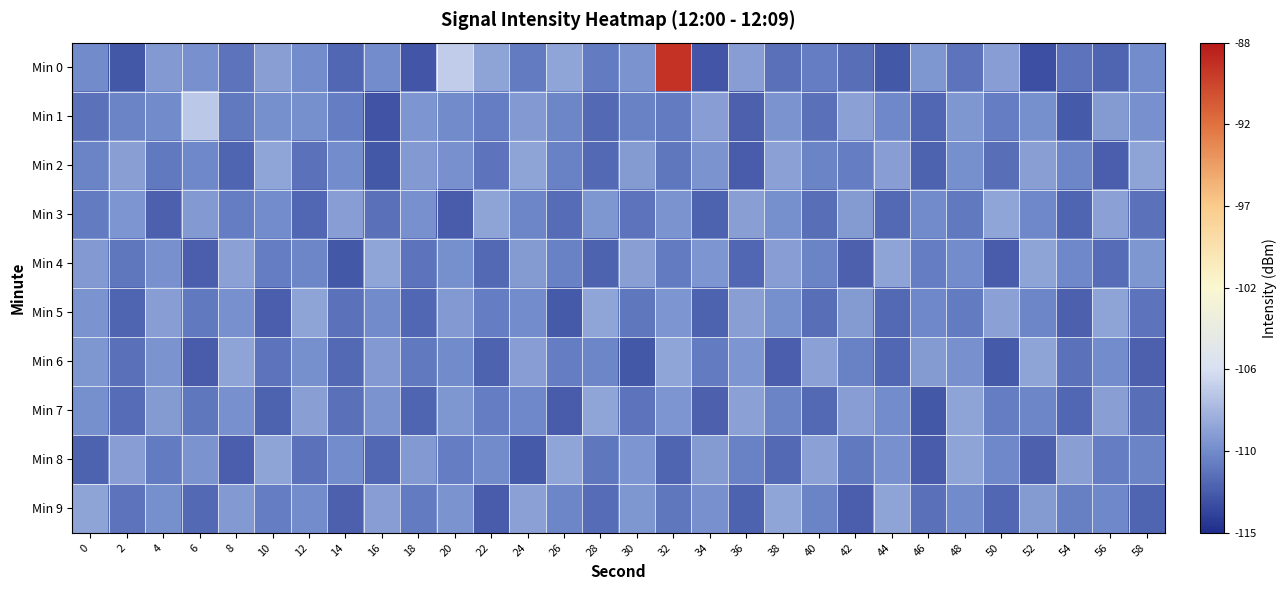

Reading left to right, extract all data points from this chart.

Min 0: 0=-110.5	2=-112.9	4=-109.8	6=-110.2	8=-111.6	10=-109.4	12=-110.4	14=-112.2	16=-110.4	18=-113.1	20=-107.1	22=-109.3	24=-111.3	26=-109.1	28=-111.3	30=-110.1	32=-89.4	34=-113.1	36=-109.6	38=-111.8	40=-111.1	42=-111.9	44=-112.9	46=-109.9	48=-111.6	50=-109.5	52=-113.4	54=-111.6	56=-112.3	58=-110.4
Min 1: 0=-111.7	2=-110.8	4=-110.5	6=-107.3	8=-111.4	10=-110.3	12=-110.4	14=-111.2	16=-113.1	18=-110.0	20=-110.5	22=-111.2	24=-109.8	26=-110.7	28=-112.1	30=-110.9	32=-111.3	34=-109.6	36=-112.5	38=-110.1	40=-111.8	42=-109.4	44=-110.6	46=-112.2	48=-109.9	50=-111.1	52=-110.3	54=-112.8	56=-109.7	58=-110.2
Min 2: 0=-110.8	2=-109.5	4=-111.4	6=-110.6	8=-112.3	10=-109.1	12=-111.7	14=-110.4	16=-112.9	18=-109.8	20=-110.2	22=-111.6	24=-109.3	26=-110.9	28=-112.1	30=-109.7	32=-111.5	34=-110.1	36=-112.7	38=-109.4	40=-110.8	42=-111.2	44=-109.6	46=-112.4	48=-110.3	50=-111.9	52=-109.5	54=-110.7	56=-112.6	58=-109.2
Min 3: 0=-111.3	2=-110.0	4=-112.5	6=-109.8	8=-111.1	10=-110.4	12=-112.2	14=-109.6	16=-111.8	18=-110.2	20=-112.7	22=-109.3	24=-110.7	26=-112.0	28=-109.9	30=-111.6	32=-110.1	34=-112.4	36=-109.5	38=-110.3	40=-111.9	42=-109.7	44=-112.1	46=-110.5	48=-111.4	50=-109.1	52=-110.6	54=-112.3	56=-109.4	58=-111.7
Min 4: 0=-109.8	2=-111.5	4=-110.2	6=-112.6	8=-109.4	10=-111.2	12=-110.7	14=-112.9	16=-109.1	18=-111.6	20=-110.3	22=-112.1	24=-109.7	26=-110.9	28=-112.4	30=-109.5	32=-111.3	34=-110.0	36=-112.2	38=-109.6	40=-110.8	42=-112.5	44=-109.3	46=-111.1	48=-110.4	50=-112.7	52=-109.2	54=-110.6	56=-112.0	58=-109.9
Min 5: 0=-110.1	2=-112.3	4=-109.6	6=-111.4	8=-110.2	10=-112.6	12=-109.3	14=-111.7	16=-110.5	18=-112.2	20=-109.8	22=-111.1	24=-110.4	26=-112.8	28=-109.1	30=-111.5	32=-110.0	34=-112.4	36=-109.5	38=-110.3	40=-111.9	42=-109.7	44=-112.1	46=-110.6	48=-111.3	50=-109.4	52=-110.7	54=-112.5	56=-109.2	58=-111.6
Min 6: 0=-109.9	2=-111.8	4=-110.1	6=-112.7	8=-109.2	10=-111.6	12=-110.3	14=-112.1	16=-109.8	18=-111.4	20=-110.5	22=-112.4	24=-109.6	26=-111.2	28=-110.7	30=-112.9	32=-109.1	34=-111.3	36=-110.0	38=-112.6	40=-109.4	42=-110.9	44=-112.2	46=-109.7	48=-110.2	50=-112.8	52=-109.3	54=-111.7	56=-110.4	58=-112.5
Min 7: 0=-110.3	2=-112.0	4=-109.7	6=-111.5	8=-110.2	10=-112.4	12=-109.5	14=-111.8	16=-110.1	18=-112.3	20=-109.9	22=-111.2	24=-110.6	26=-112.7	28=-109.1	30=-111.6	32=-110.0	34=-112.5	36=-109.4	38=-110.8	40=-112.1	42=-109.6	44=-110.4	46=-112.9	48=-109.3	50=-111.1	52=-110.7	54=-112.2	56=-109.5	58=-111.9
Min 8: 0=-112.4	2=-109.6	4=-111.3	6=-110.1	8=-112.6	10=-109.2	12=-111.7	14=-110.4	16=-112.2	18=-109.8	20=-111.1	22=-110.5	24=-112.8	26=-109.1	28=-111.5	30=-110.0	32=-112.3	34=-109.7	36=-110.9	38=-112.1	40=-109.4	42=-111.4	44=-110.2	46=-112.7	48=-109.3	50=-110.6	52=-112.5	54=-109.5	56=-111.2	58=-110.8
Min 9: 0=-109.2	2=-111.6	4=-110.3	6=-112.1	8=-109.8	10=-111.1	12=-110.4	14=-112.5	16=-109.6	18=-111.3	20=-110.1	22=-112.7	24=-109.4	26=-110.7	28=-112.0	30=-109.9	32=-111.5	34=-110.2	36=-112.4	38=-109.1	40=-110.8	42=-112.6	44=-109.3	46=-111.8	48=-110.5	50=-112.2	52=-109.7	54=-111.0	56=-110.6	58=-112.3